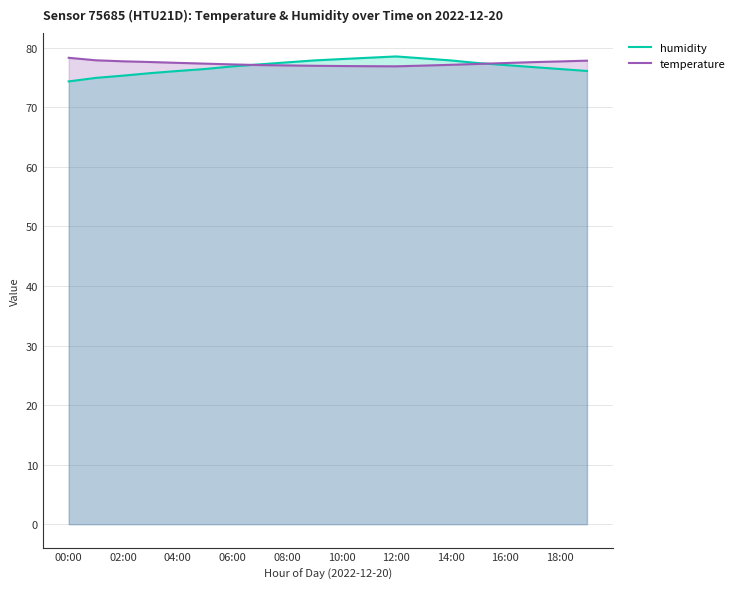

What is the maximum value for humidity?

78.6